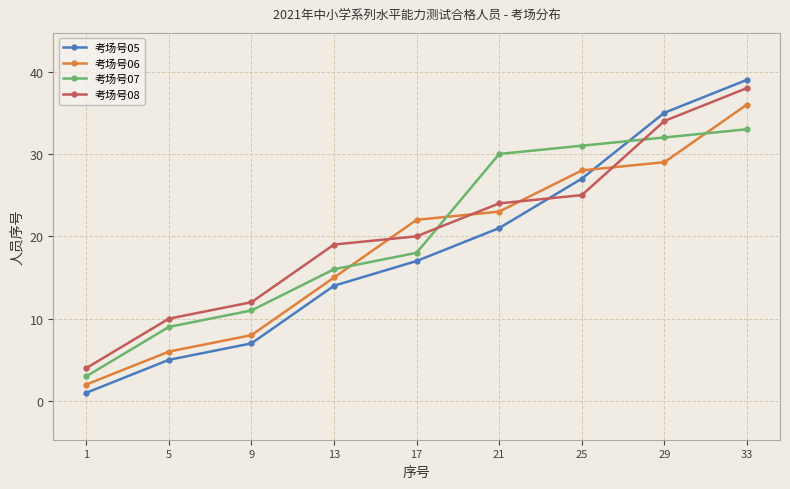

How many lines are shown in the chart?

4